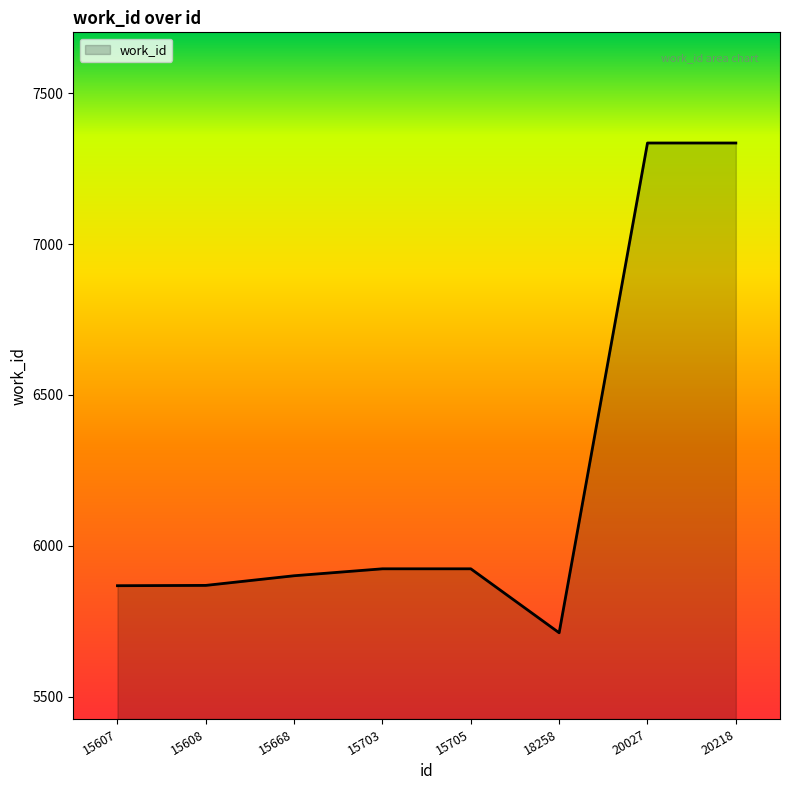

What is the change in value from 18258 to 20218?

+1623